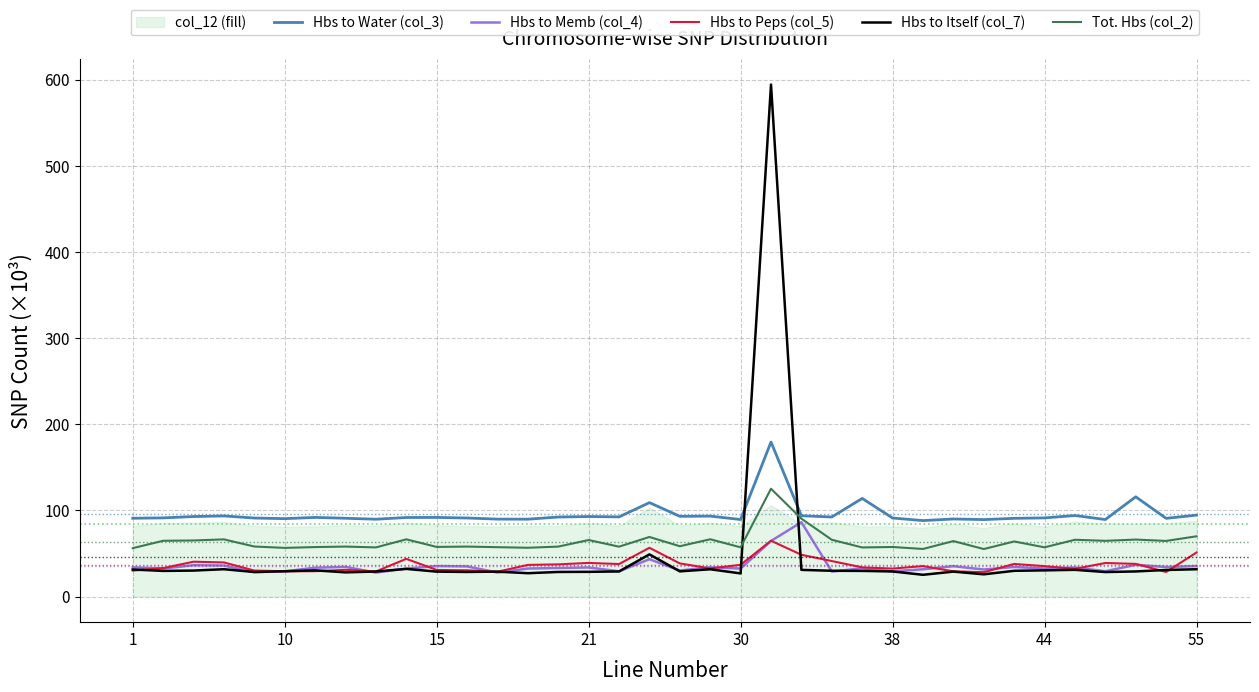

How many times do Tot. Hbs (col_2) and Hbs to Itself (col_7) cross each other?

2